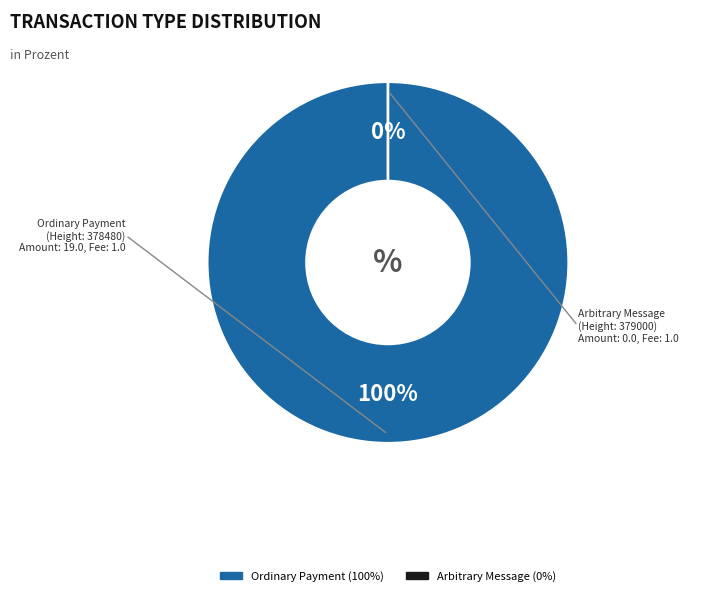

What portion of the pie excludes Arbitrary Message (Height: 379000)?

100.0%